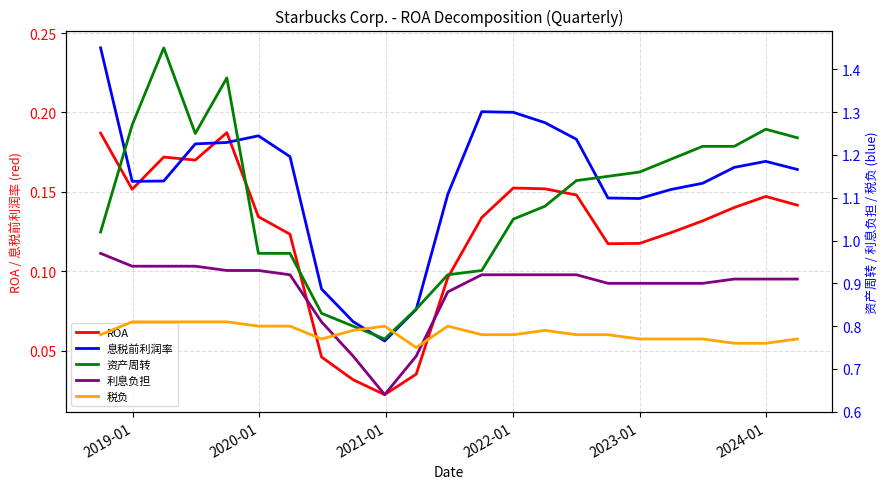

What are all the series names shown in the legend?

ROA, 息税前利润率, 资产周转, 利息负担, 税负